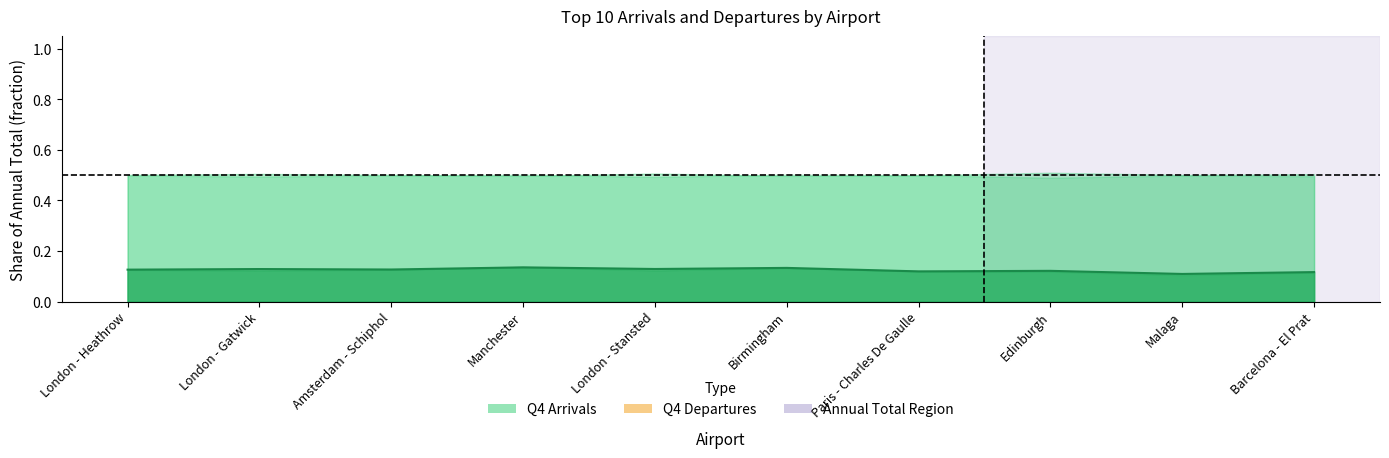

How many interior local peaks (higher than both neighbors) does the data have?

4